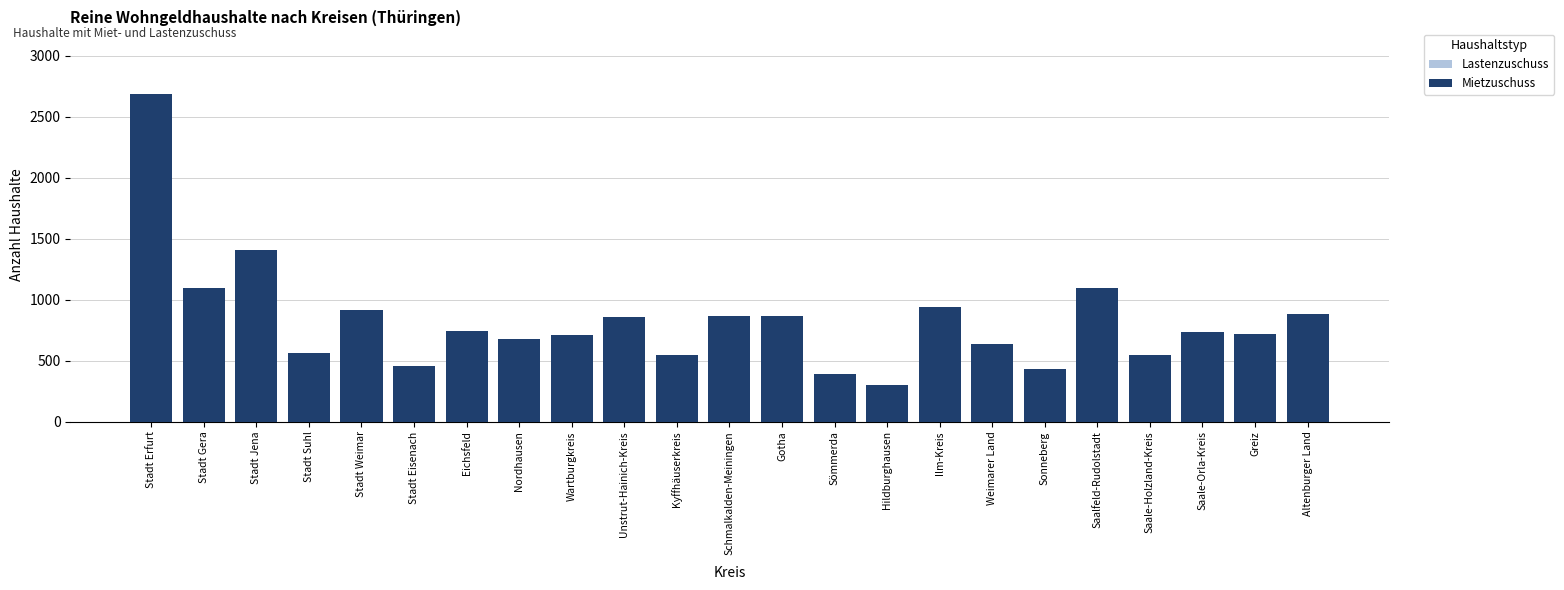

The Mietzuschuss series shows 429 at Sonneberg. True or false?

True